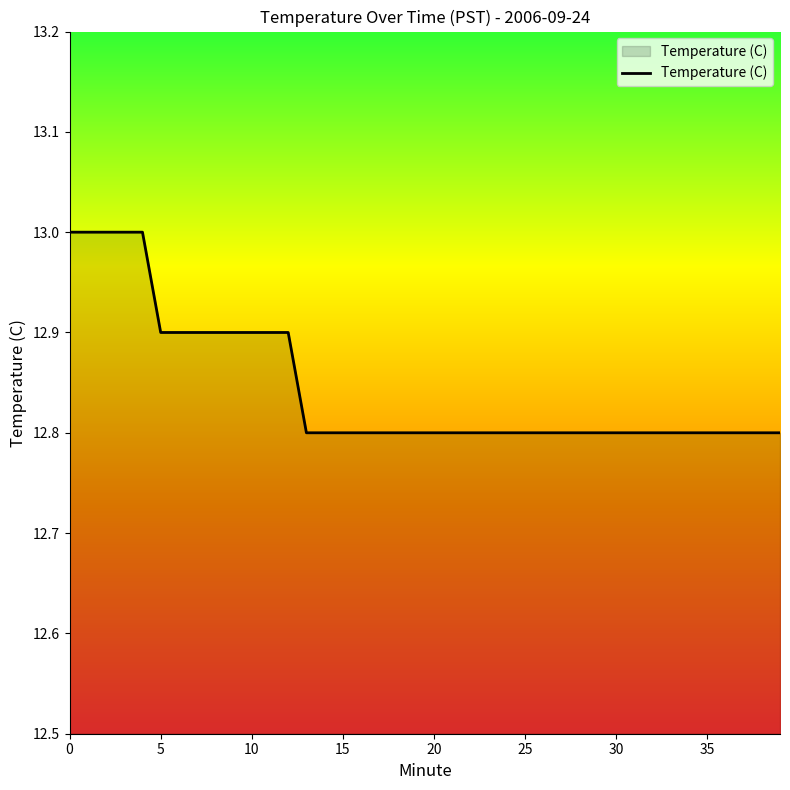

How many distinct data groups are displayed?

1